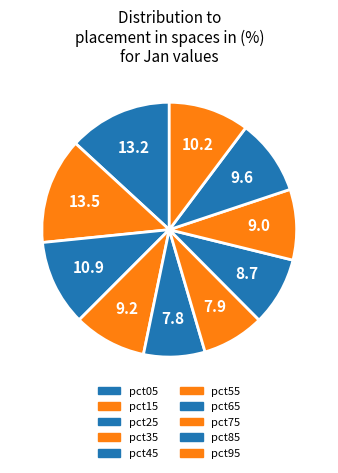

How much of the chart is everything except pct85?

90.4%